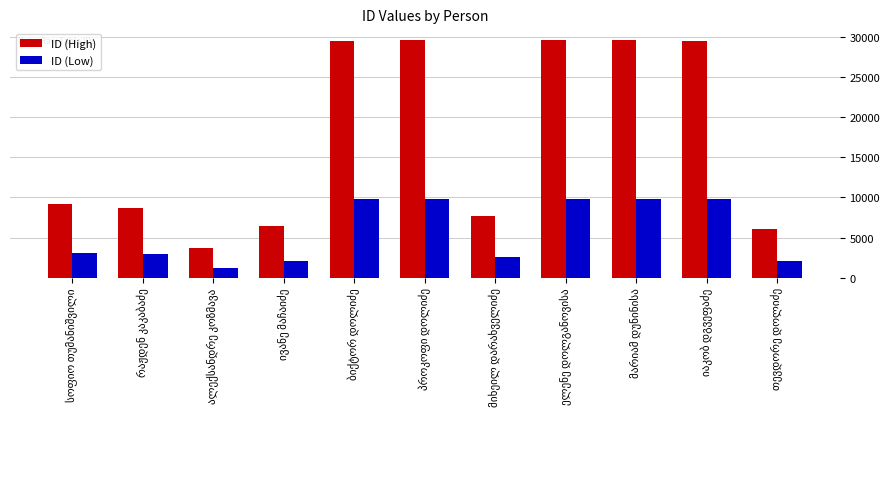

What is the average value of the ID (Low) series?

5740